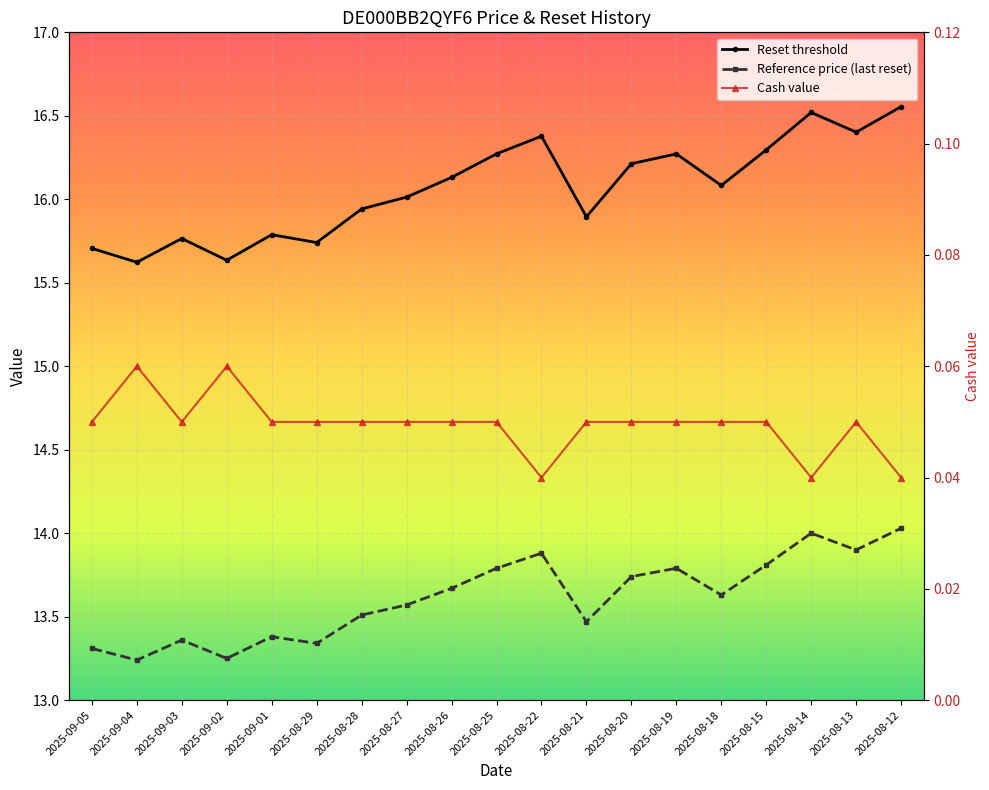

What is the value of the Reference price point at the 6th from the left?

13.3